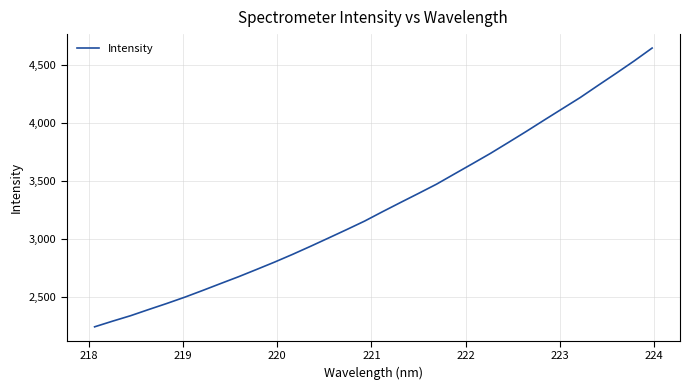

True or false: there are more than 0 points higher than both neighbors.

False